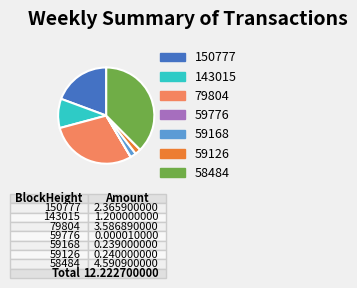

Between 58484 and 143015, which is larger?

58484